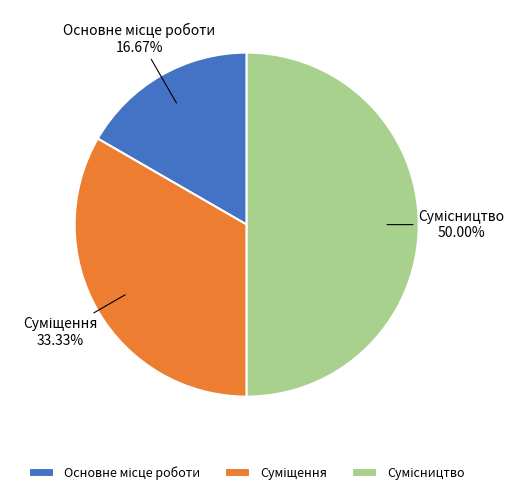

How many slices are in this pie chart?

3